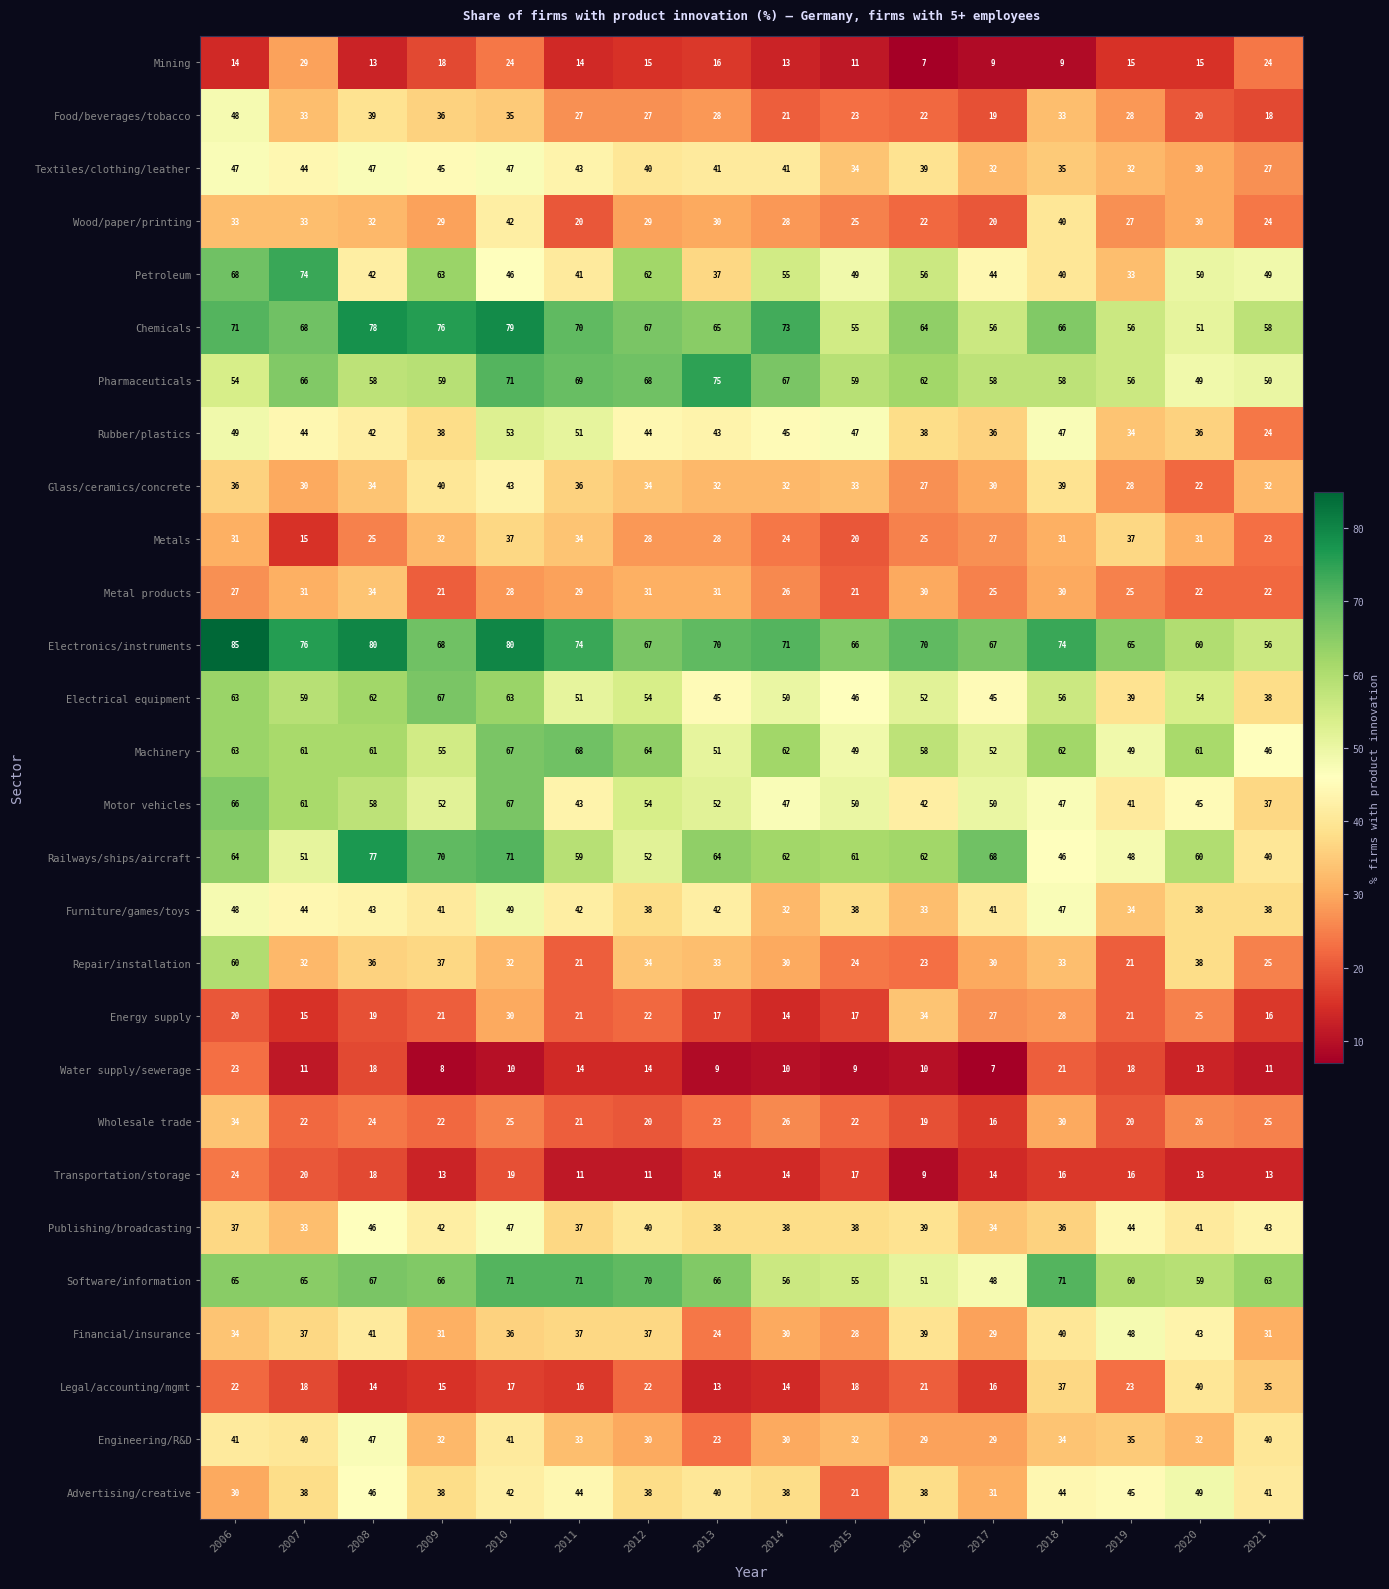

What value does the Metal products series have at 2015, to the nearest 10?

20